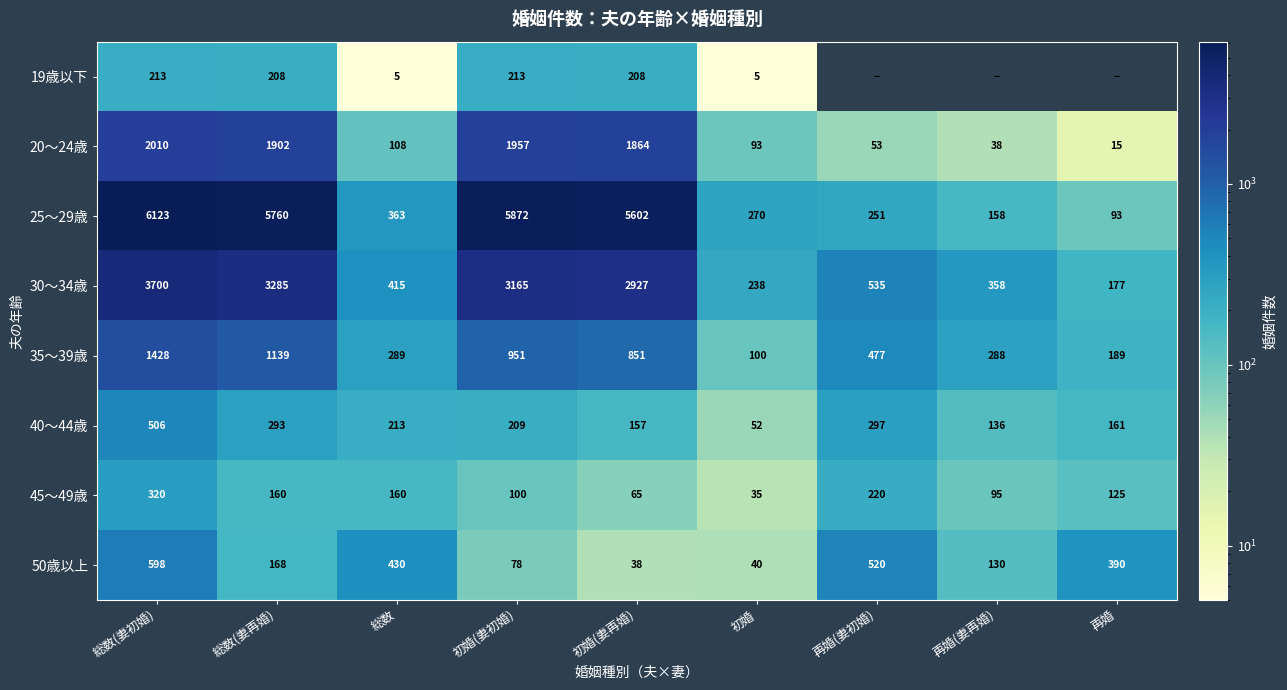

At 総数(妻再婚), list the series in order from smallest to largest.

45～49歳, 50歳以上, 19歳以下, 40～44歳, 35～39歳, 20～24歳, 30～34歳, 25～29歳